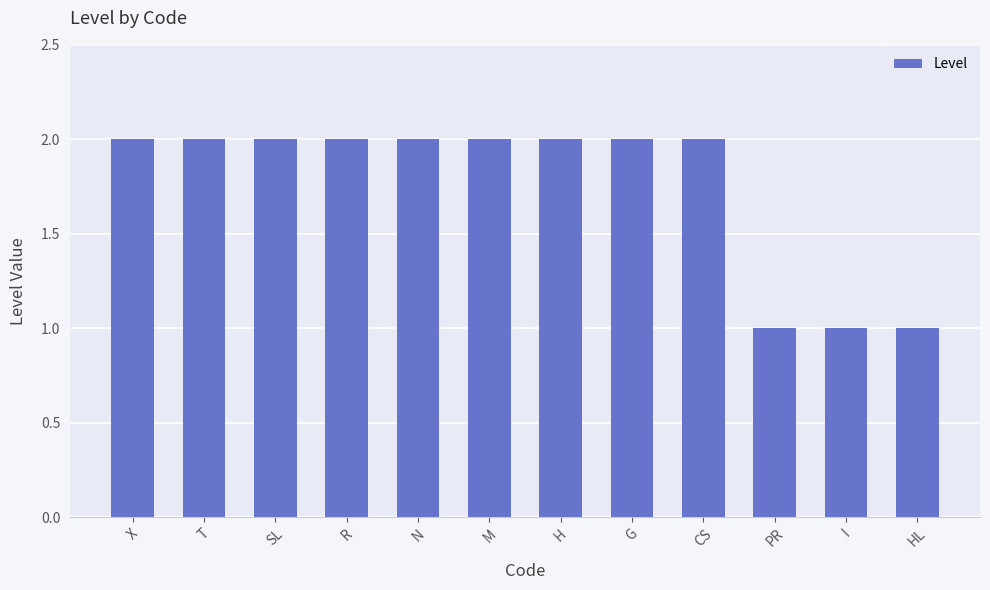

What is the ratio of the value at H to the value at PR?

2.0